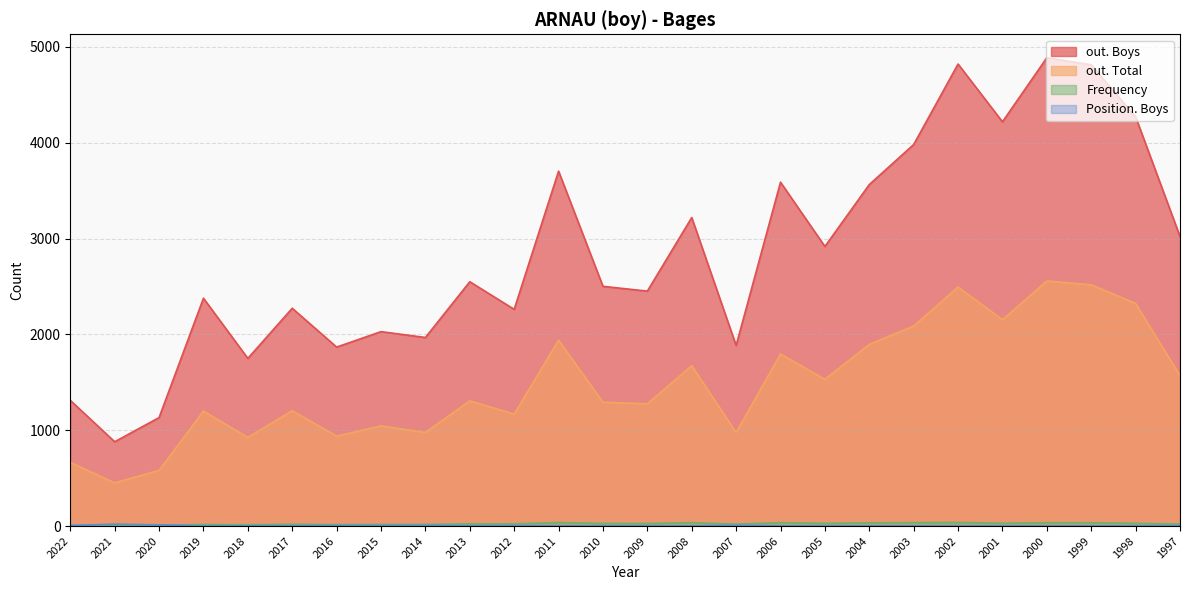

Reading left to right, transcribe all the data shown in this chart.

out. Boys: 2022=1312	2021=880	2020=1132	2019=2378	2018=1750	2017=2273	2016=1868	2015=2029	2014=1968	2013=2550	2012=2262	2011=3704	2010=2502	2009=2452	2008=3220	2007=1885	2006=3589	2005=2918	2004=3564	2003=3982	2002=4822	2001=4219	2000=4888	1999=4814	1998=4271	1997=3022
out. Total: 2022=665	2021=451	2020=581	2019=1200	2018=925	2017=1204	2016=939	2015=1045	2014=977	2013=1307	2012=1169	2011=1940	2010=1293	2009=1276	2008=1674	2007=977	2006=1796	2005=1532	2004=1896	2003=2088	2002=2495	2001=2154	2000=2558	1999=2518	1998=2324	1997=1570
Frequency: 2022=9	2021=6	2020=8	2019=17	2018=14	2017=19	2016=15	2015=17	2014=17	2013=23	2012=23	2011=37	2010=28	2009=27	2008=36	2007=20	2006=36	2005=29	2004=34	2003=36	2002=38	2001=30	2000=35	1999=35	1998=29	1997=21
Position. Boys: 2022=6	2021=20	2020=13	2019=1	2018=2	2017=3	2016=5	2015=5	2014=7	2013=3	2012=4	2011=2	2010=3	2009=3	2008=2	2007=8	2006=2	2005=3	2004=2	2003=2	2002=1	2001=2	2000=1	1999=2	1998=2	1997=4